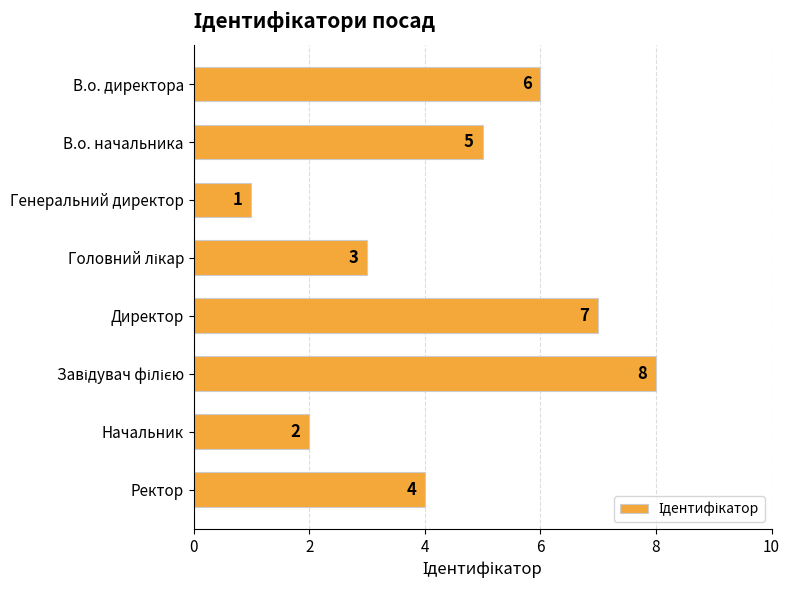

What position from the top is В.о. начальника?

2